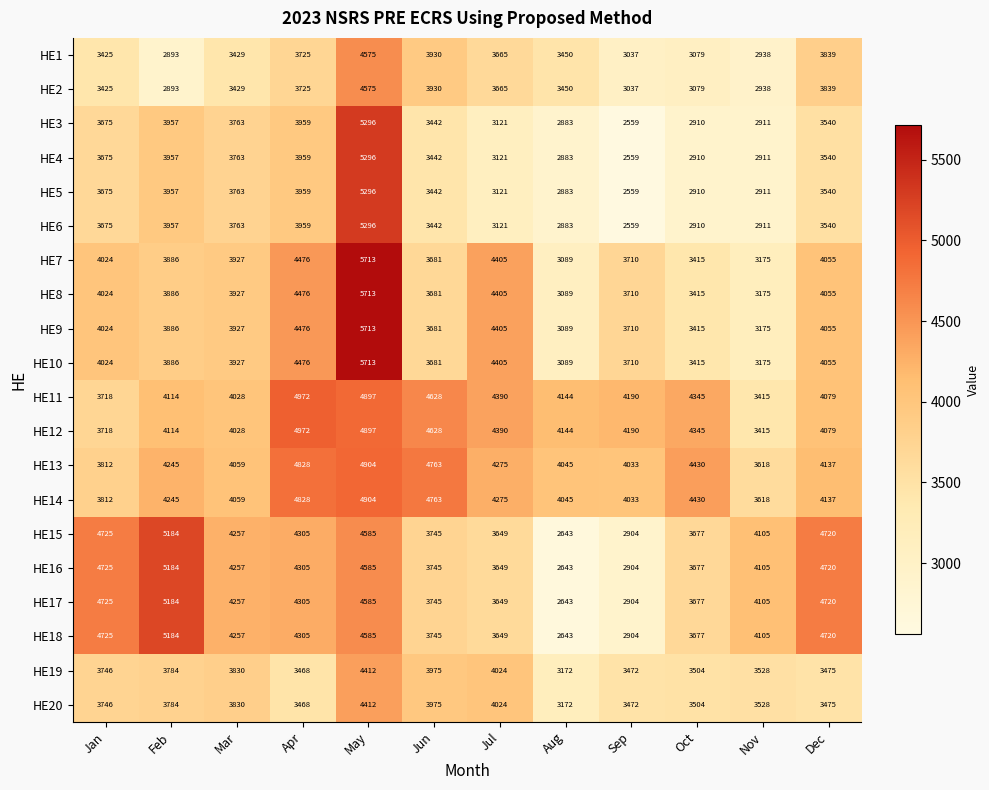

What is the spread (max minus min) of values at Feb?

2291